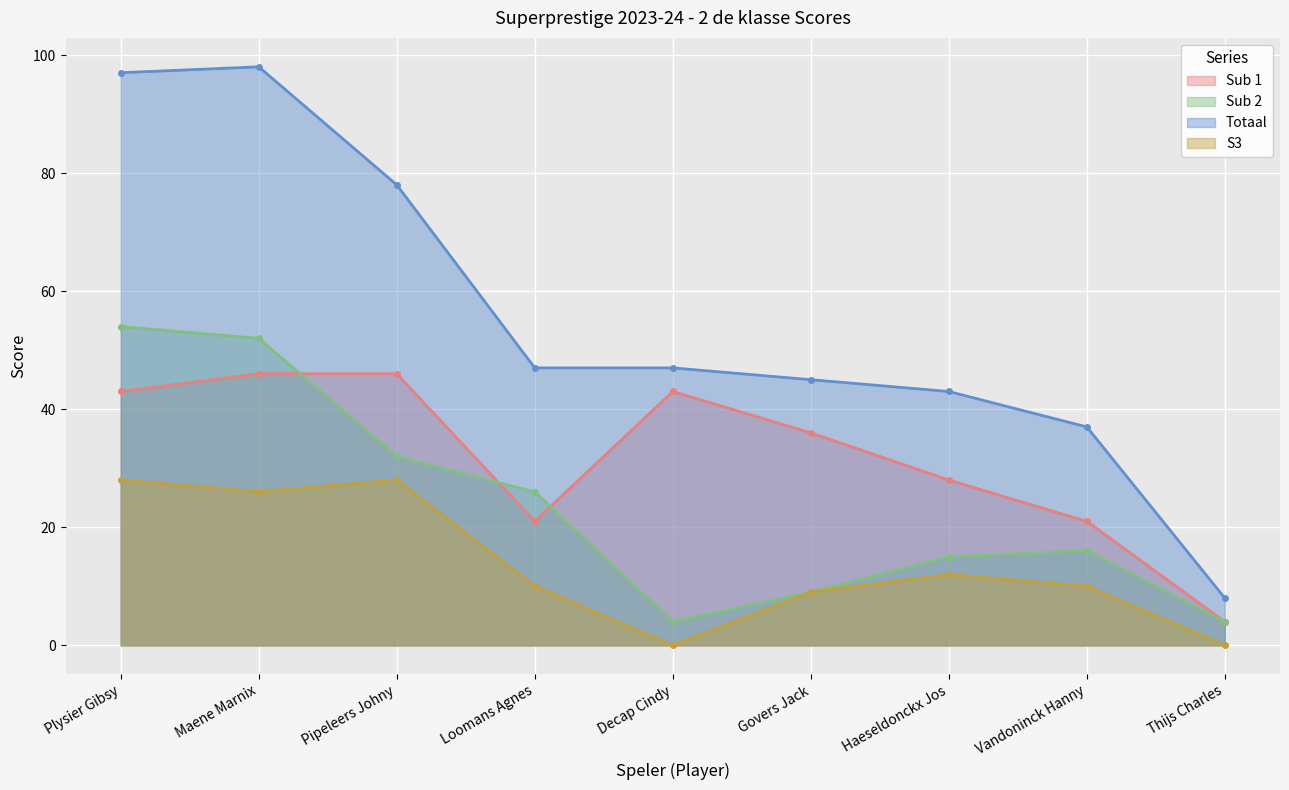

At Decap Cindy, list the series in order from largest to smallest.

Totaal, Sub 1, Sub 2, S3